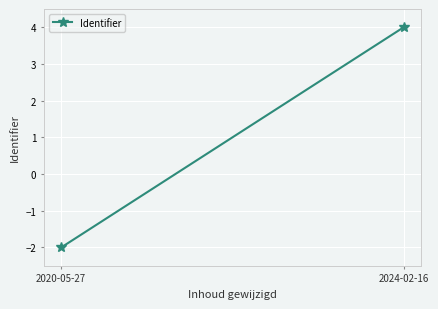

What is the change in value from 2020-05-27 to 2024-02-16?

+6